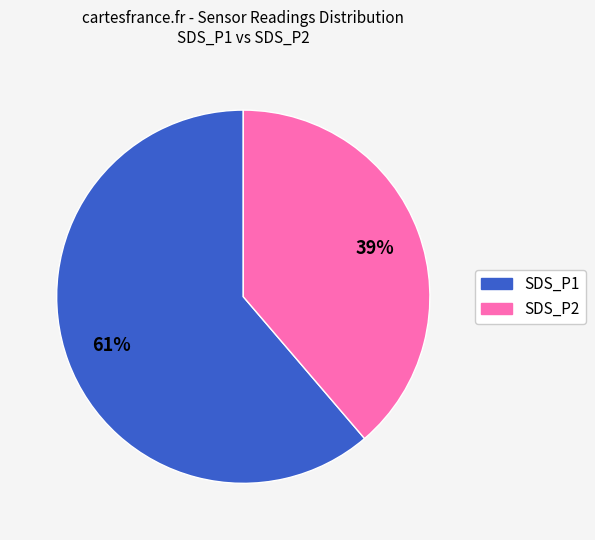

What percentage is the SDS_P2 slice, to the nearest percent?

39%